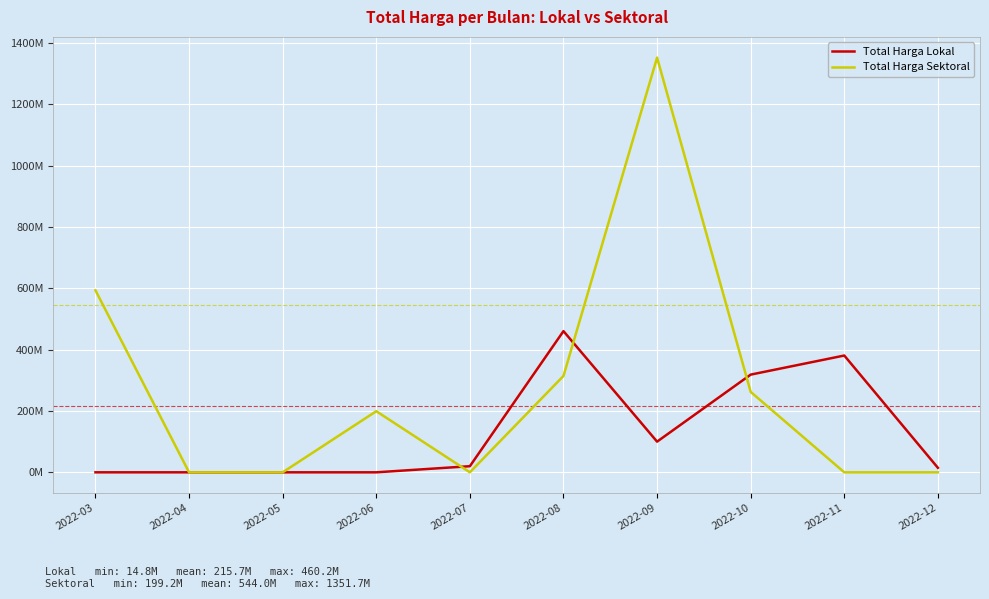

Read the Total Harga Lokal value at 2022-11.

380673000